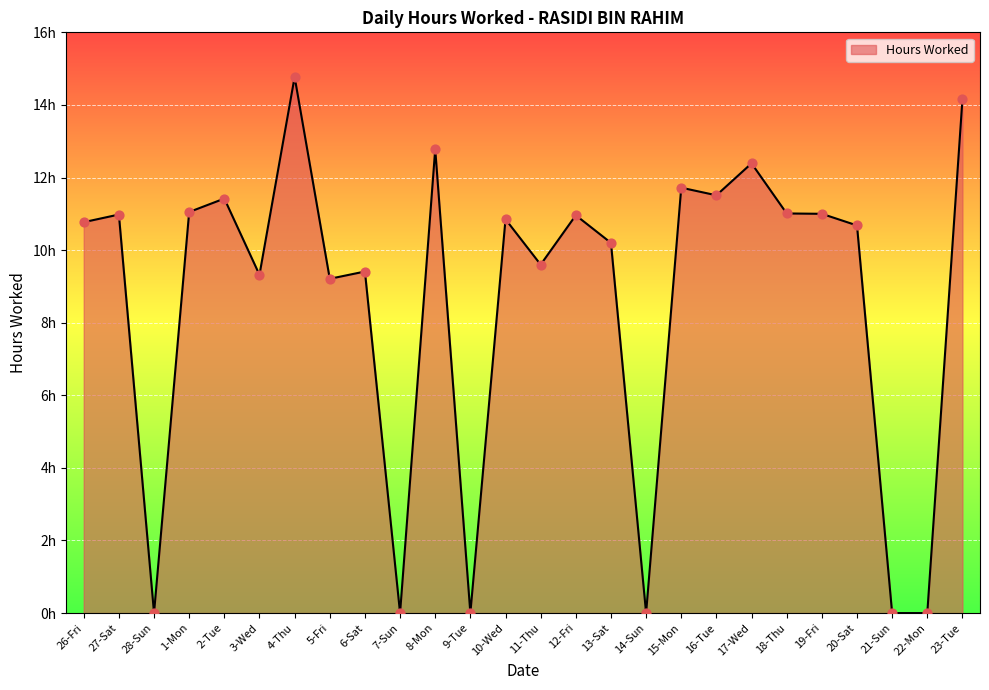

What is the change in value from 1-Mon to 9-Tue?

-11.1